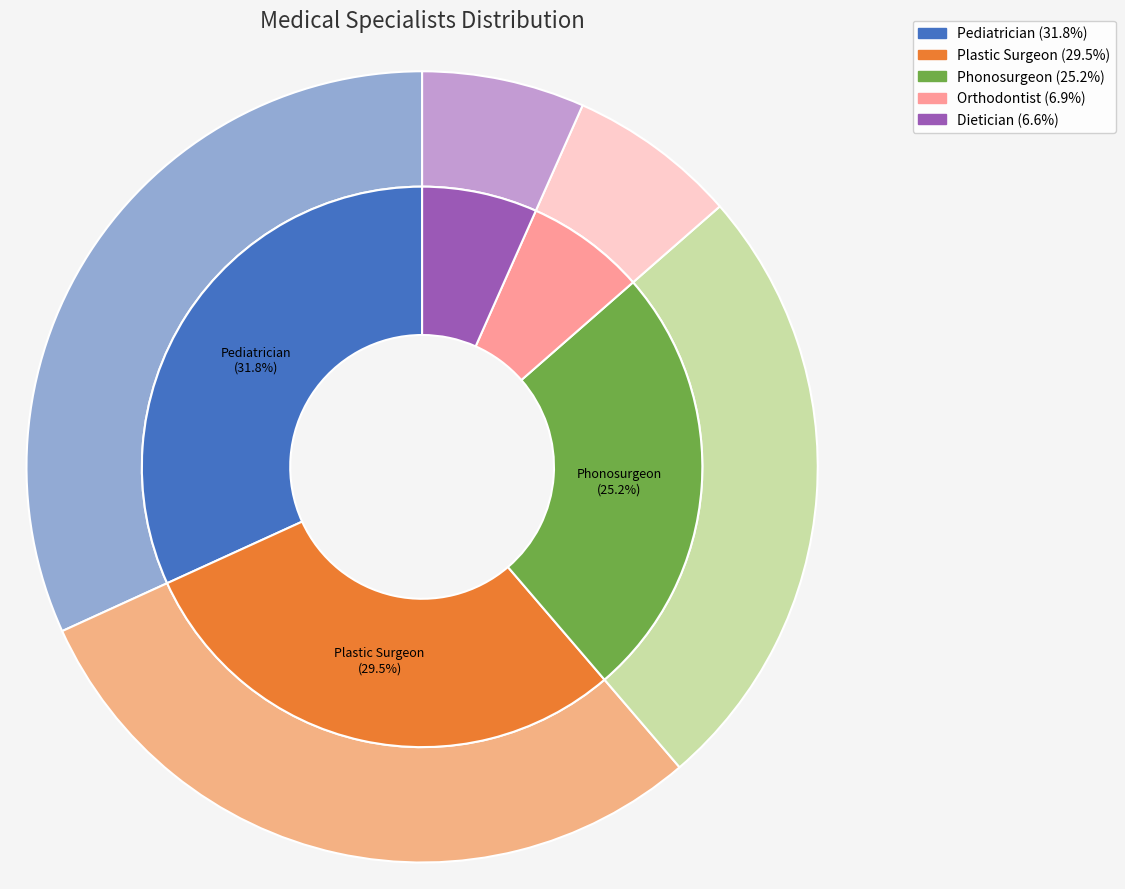

What percentage do Dietician and Orthodontist together represent?

13.6%